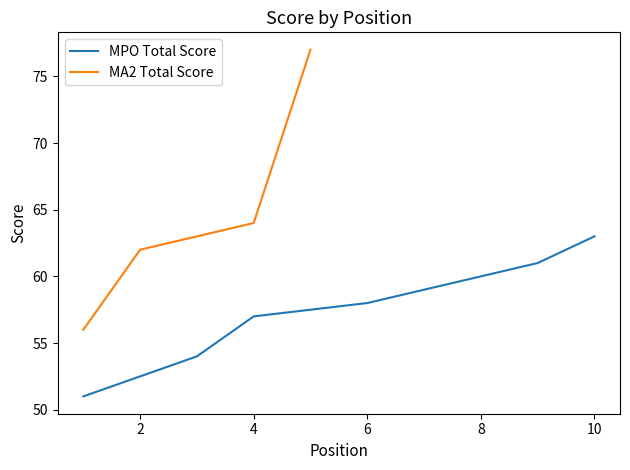

What value does the event_total_score series have at 1, to the nearest 10?

60